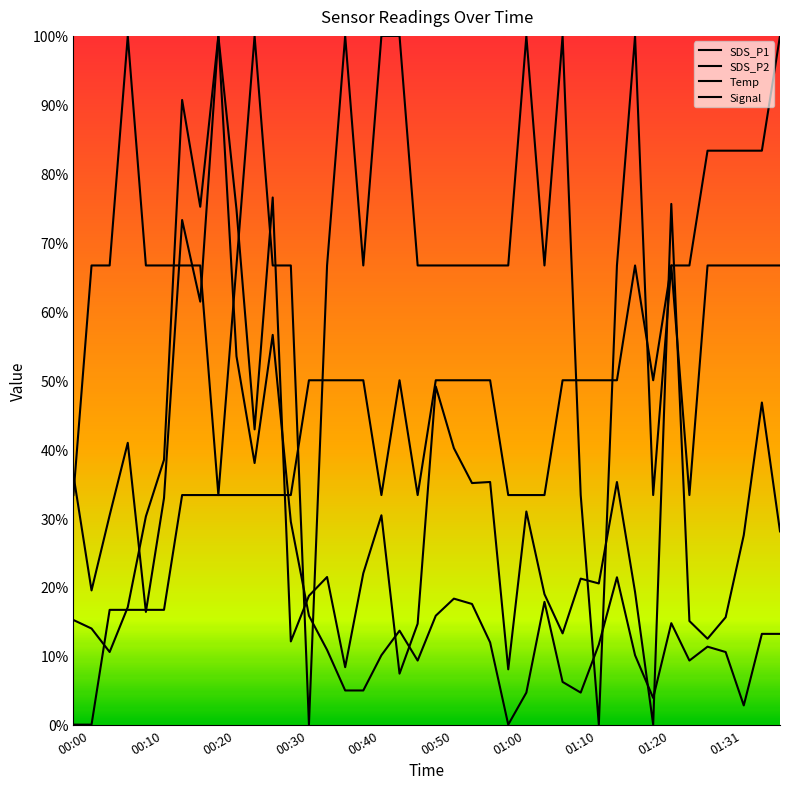

Does the chart display data point markers on the line(s)?

No